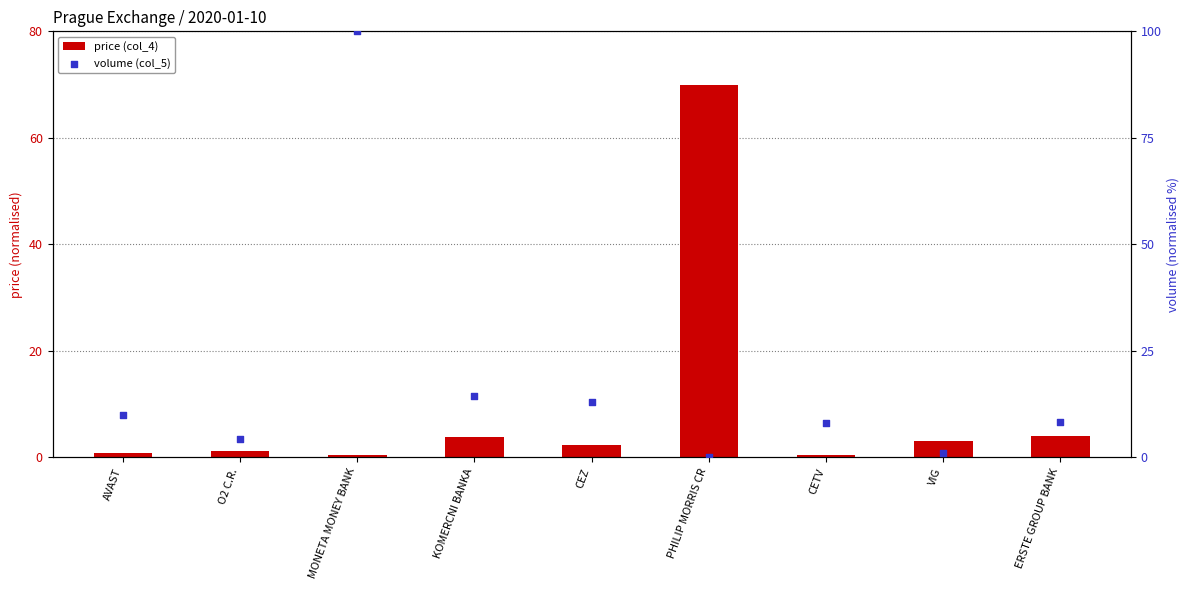

What is the total value across all series at PHILIP MORRIS CR?

70.0